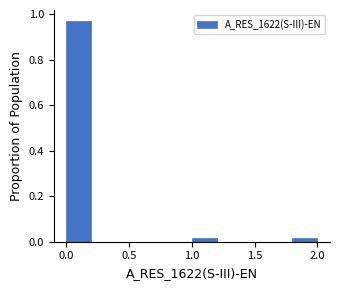

How tall is the bar that spans 0.0 to 0.2 on the x-axis? The values are not printed on the chart, so give them approximately, as read against the axis.

0.98